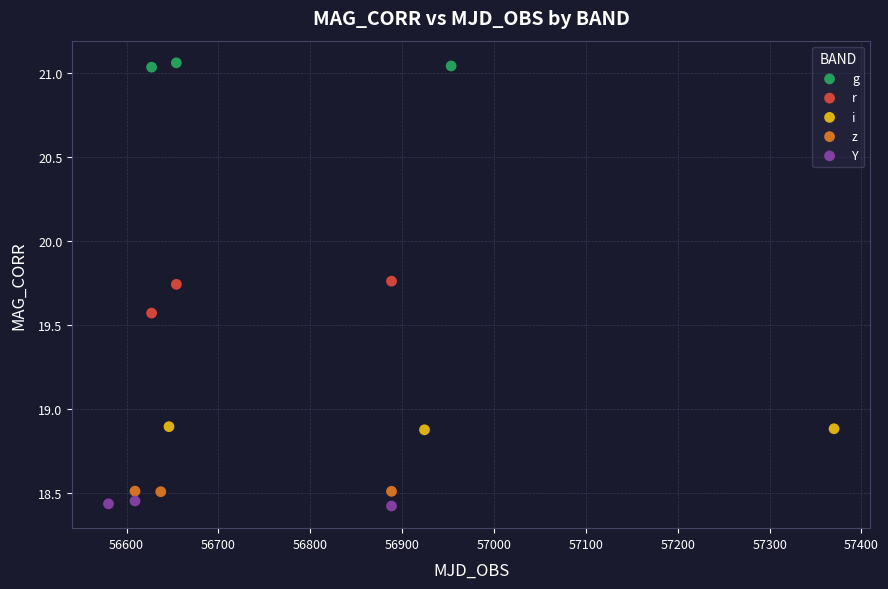

Which series contains the highest Y value?

g